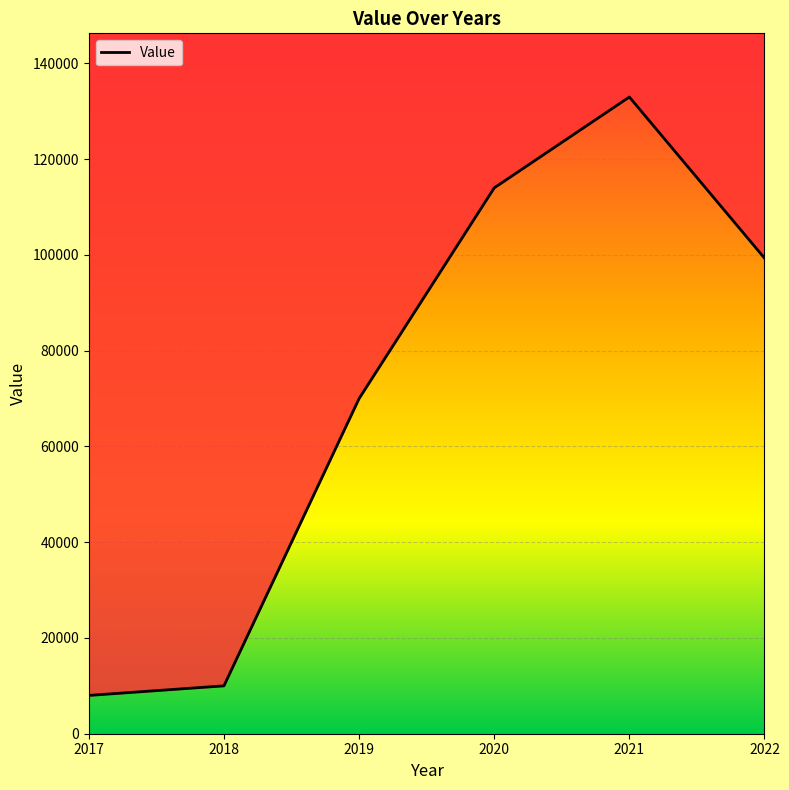

What is the smallest value displayed?

8000